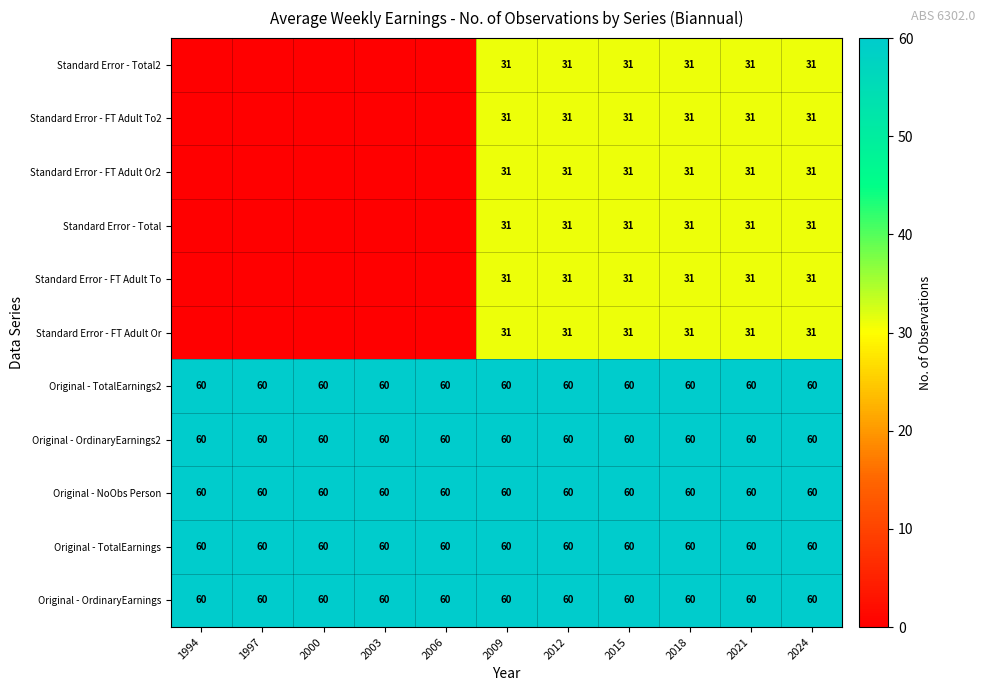

What is the total value across all series at 2000?

300